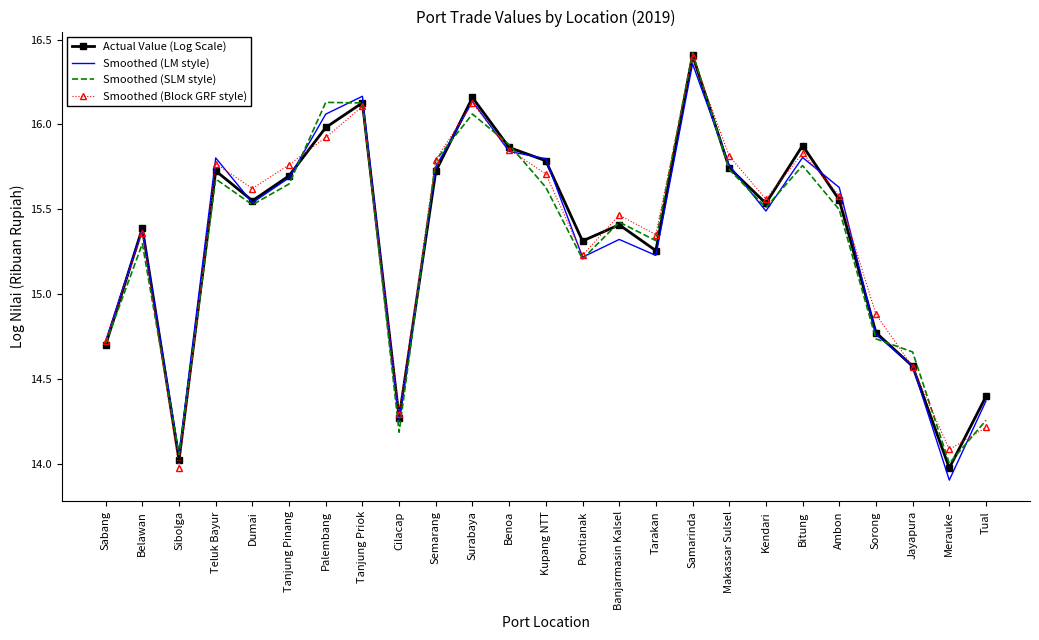

What is the minimum value shown in the chart?

13.9